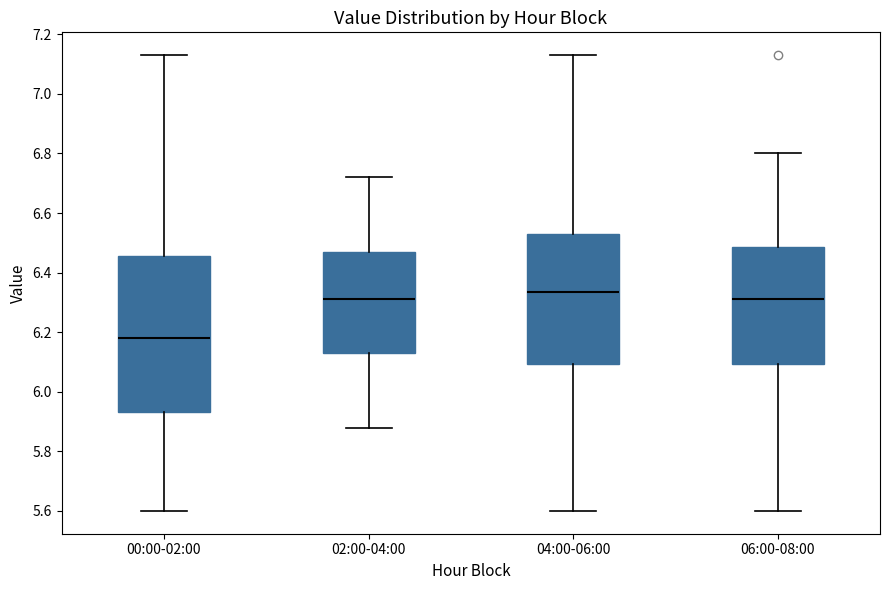

Reading left to right, transcribe this box plot: for each box, give where its median line is, the range the box spans, and where its two whiskers end, as read against the y-axis. The values are not printed on the chart, so give them approximately, as read against the axis.

00:00-02:00: median 6.18, box 5.94 to 6.46, whiskers 5.60 to 7.14
02:00-04:00: median 6.32, box 6.14 to 6.48, whiskers 5.88 to 6.72
04:00-06:00: median 6.34, box 6.10 to 6.54, whiskers 5.60 to 7.14
06:00-08:00: median 6.32, box 6.10 to 6.48, whiskers 5.60 to 6.80